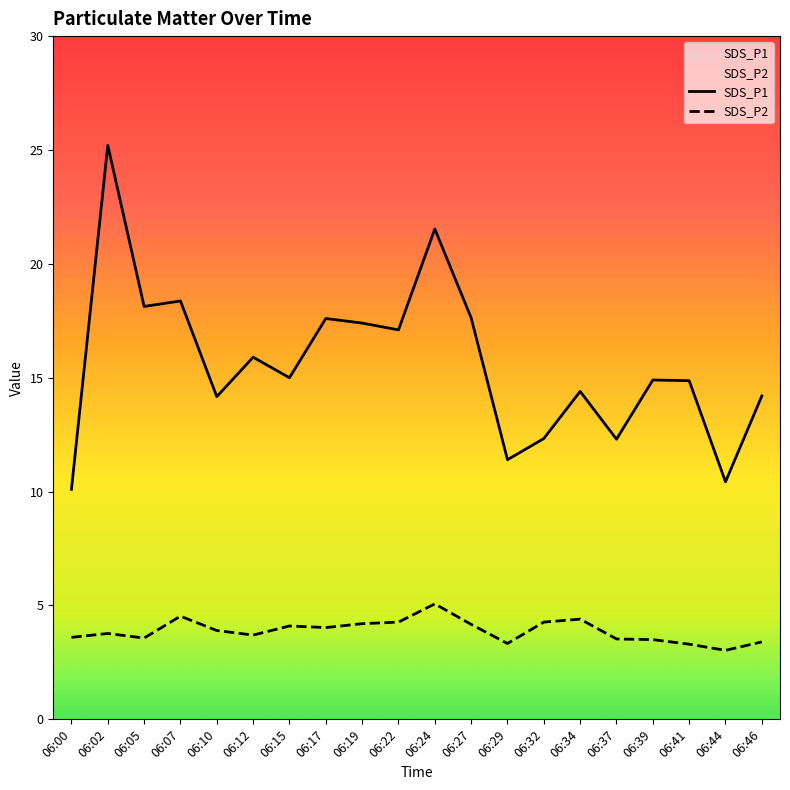

At 06:05, list the series in order from largest to smallest.

SDS_P1, SDS_P2